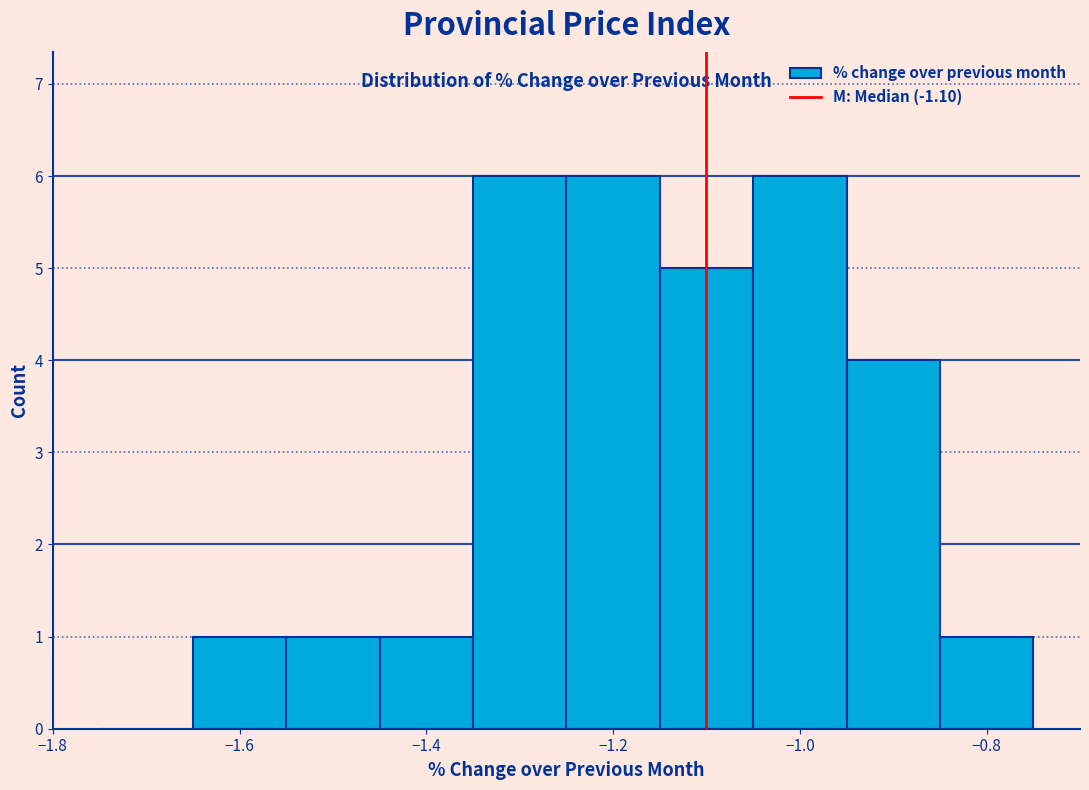

Reading left to right, transcribe this chart: for each bar, give the range it covers on the x-axis and its height. Neither the bar edges nor the heights are printed on the chart, so give them approximately, as read against the axes.

-1.75 to -1.65: 0
-1.65 to -1.55: 1
-1.55 to -1.45: 1
-1.45 to -1.35: 1
-1.35 to -1.25: 6
-1.25 to -1.15: 6
-1.15 to -1.05: 5
-1.05 to -0.95: 6
-0.95 to -0.85: 4
-0.85 to -0.75: 1